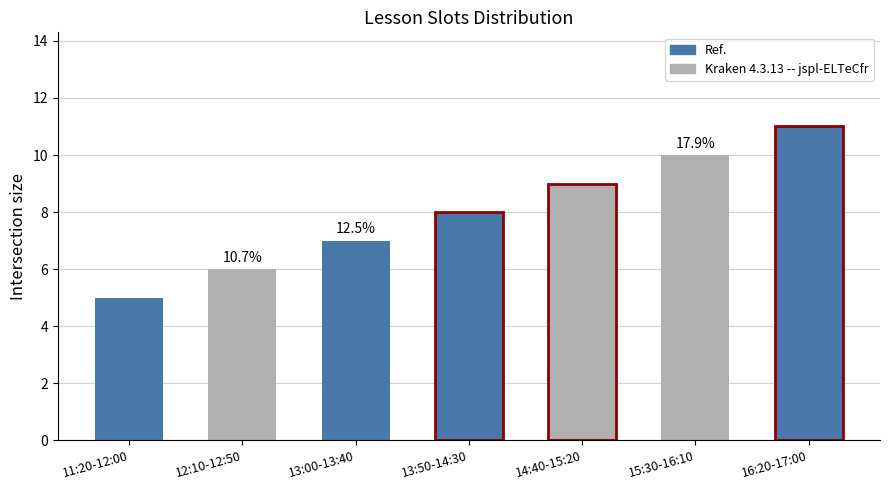

How many values are between 6 and 10?

5